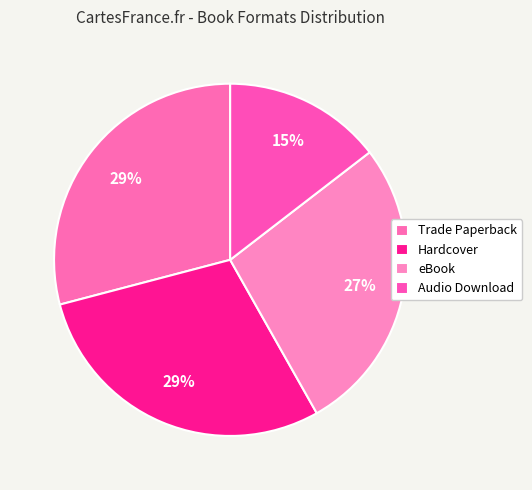

What percentage is the eBook slice, to the nearest percent?

27%